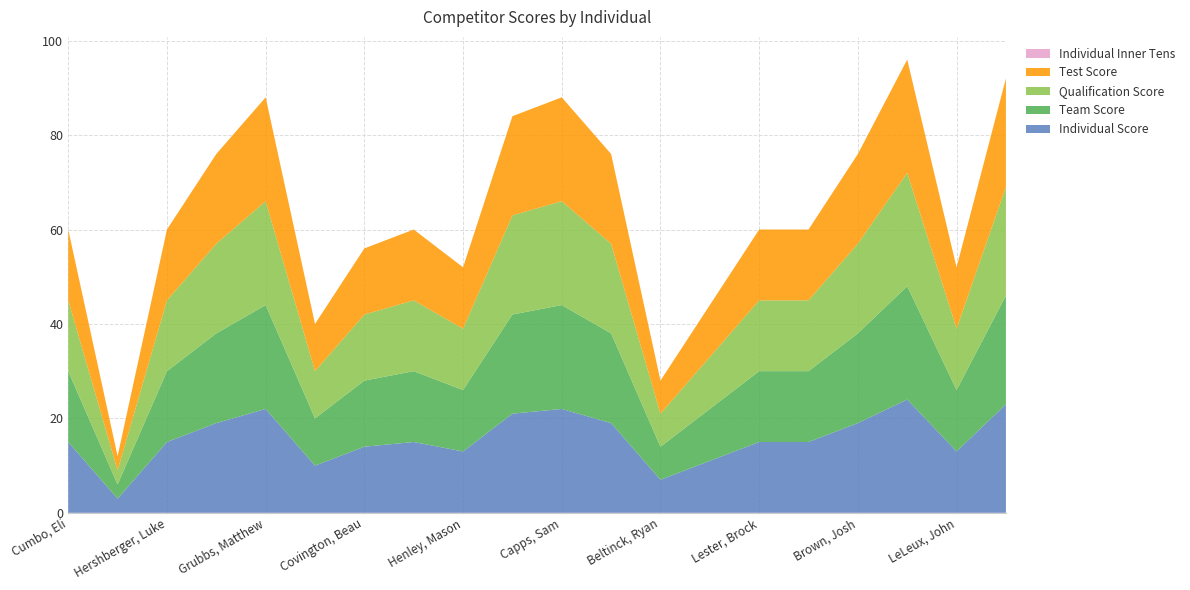

Reading left to right, extract all data points from this chart.

Individual Score: Cumbo, Eli=15	Atkins, Evan=3	Hershberger, Luke=15	Hart, Hayden=19	Grubbs, Matthew=22	Dunivan, Nathan=10	Covington, Beau=14	McLeod, Baylor=15	Henley, Mason=13	Satchell, Jayden=21	Capps, Sam=22	Dreher, Joseph=19	Beltinck, Ryan=7	Tucker, Brayden=11	Lester, Brock=15	Kitchen, Lee=15	Brown, Josh=19	Whipp, David=24	LeLeux, John=13	LeLeux, Jimmie=23
Team Score: Cumbo, Eli=15	Atkins, Evan=3	Hershberger, Luke=15	Hart, Hayden=19	Grubbs, Matthew=22	Dunivan, Nathan=10	Covington, Beau=14	McLeod, Baylor=15	Henley, Mason=13	Satchell, Jayden=21	Capps, Sam=22	Dreher, Joseph=19	Beltinck, Ryan=7	Tucker, Brayden=11	Lester, Brock=15	Kitchen, Lee=15	Brown, Josh=19	Whipp, David=24	LeLeux, John=13	LeLeux, Jimmie=23
Qualification Score: Cumbo, Eli=15	Atkins, Evan=3	Hershberger, Luke=15	Hart, Hayden=19	Grubbs, Matthew=22	Dunivan, Nathan=10	Covington, Beau=14	McLeod, Baylor=15	Henley, Mason=13	Satchell, Jayden=21	Capps, Sam=22	Dreher, Joseph=19	Beltinck, Ryan=7	Tucker, Brayden=11	Lester, Brock=15	Kitchen, Lee=15	Brown, Josh=19	Whipp, David=24	LeLeux, John=13	LeLeux, Jimmie=23
Test Score: Cumbo, Eli=15	Atkins, Evan=3	Hershberger, Luke=15	Hart, Hayden=19	Grubbs, Matthew=22	Dunivan, Nathan=10	Covington, Beau=14	McLeod, Baylor=15	Henley, Mason=13	Satchell, Jayden=21	Capps, Sam=22	Dreher, Joseph=19	Beltinck, Ryan=7	Tucker, Brayden=11	Lester, Brock=15	Kitchen, Lee=15	Brown, Josh=19	Whipp, David=24	LeLeux, John=13	LeLeux, Jimmie=23
Individual Inner Tens: Cumbo, Eli=0	Atkins, Evan=0	Hershberger, Luke=0	Hart, Hayden=0	Grubbs, Matthew=0	Dunivan, Nathan=0	Covington, Beau=0	McLeod, Baylor=0	Henley, Mason=0	Satchell, Jayden=0	Capps, Sam=0	Dreher, Joseph=0	Beltinck, Ryan=0	Tucker, Brayden=0	Lester, Brock=0	Kitchen, Lee=0	Brown, Josh=0	Whipp, David=0	LeLeux, John=0	LeLeux, Jimmie=0